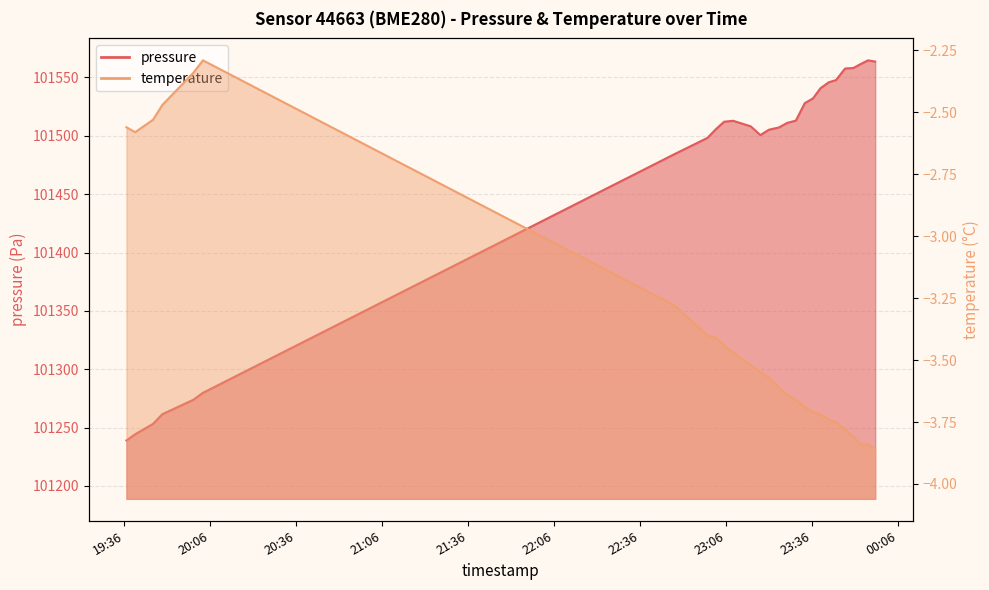

How many distinct data groups are displayed?

2